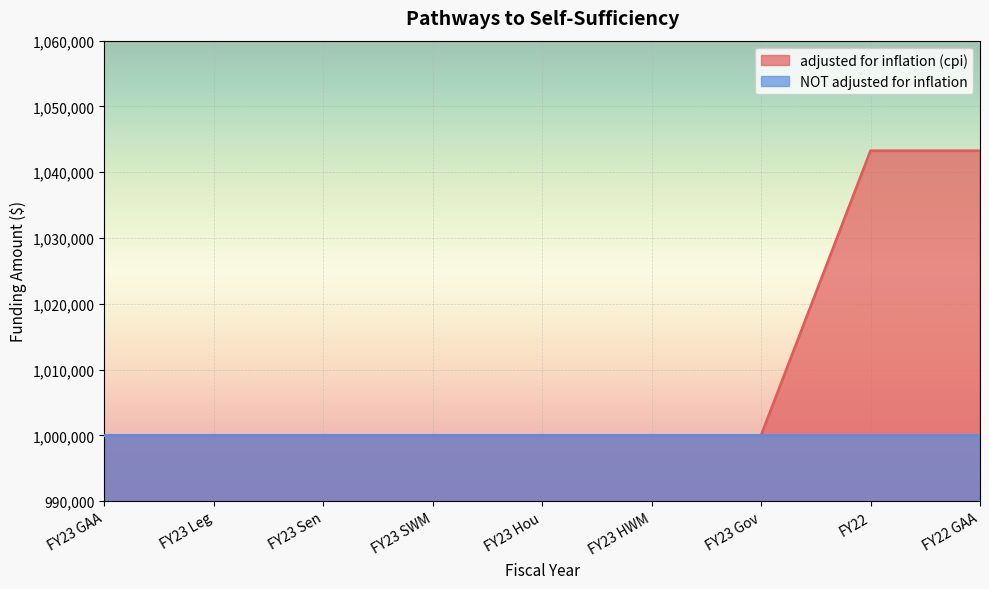

True or false: there are more than 0 points higher than both neighbors.

False